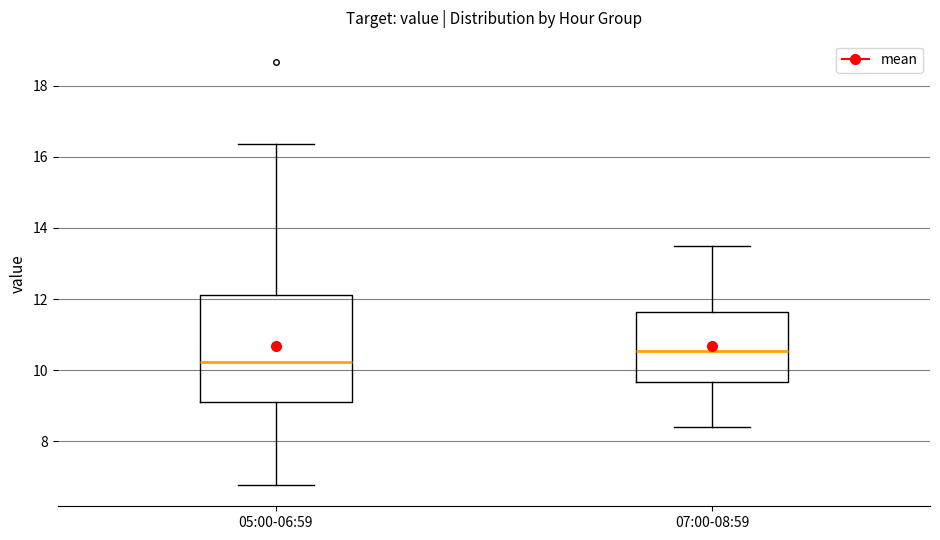

Which box is the tallest, from its lower edge to its upper edge?

05:00-06:59